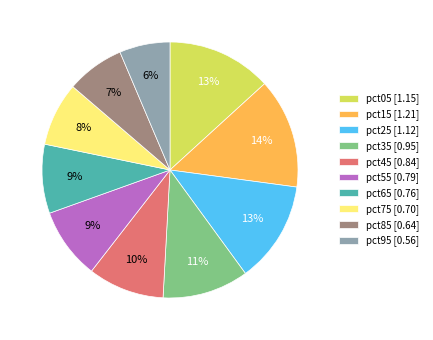

Does pct65 represent more than half of the total?

No